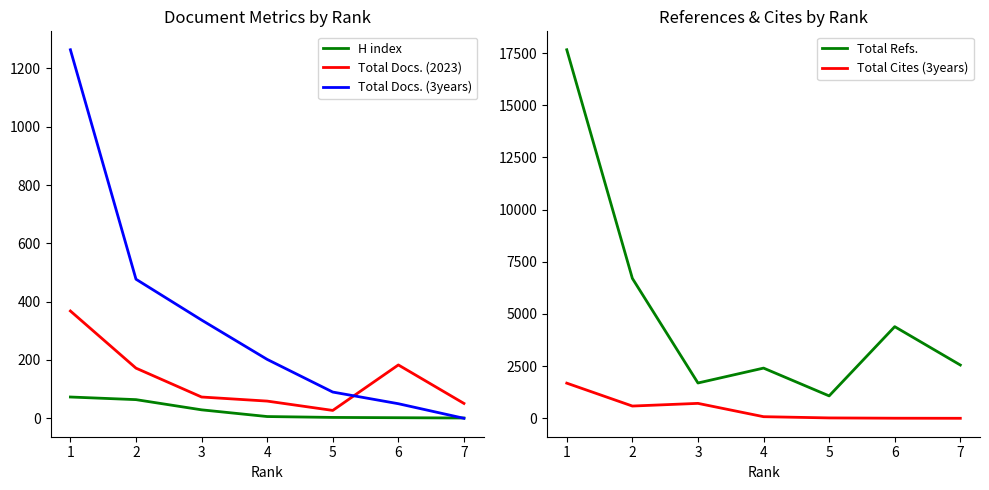

What is the difference between the highest and lowest values at 3?

2399